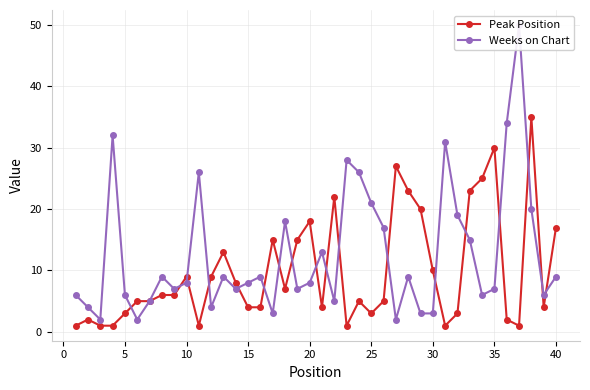

True or false: Weeks on Chart has a value of 8 at 23.

False